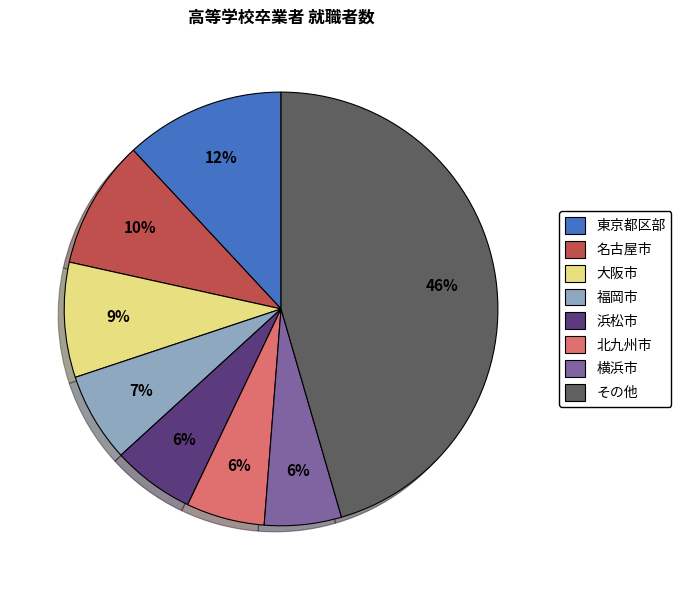

Does 横浜市 account for over 50% of the chart?

No